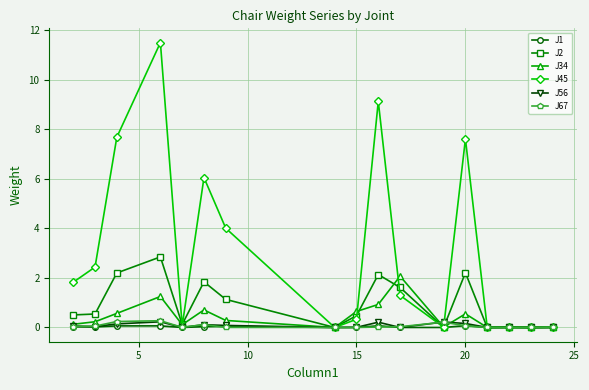

How many distinct data groups are displayed?

6